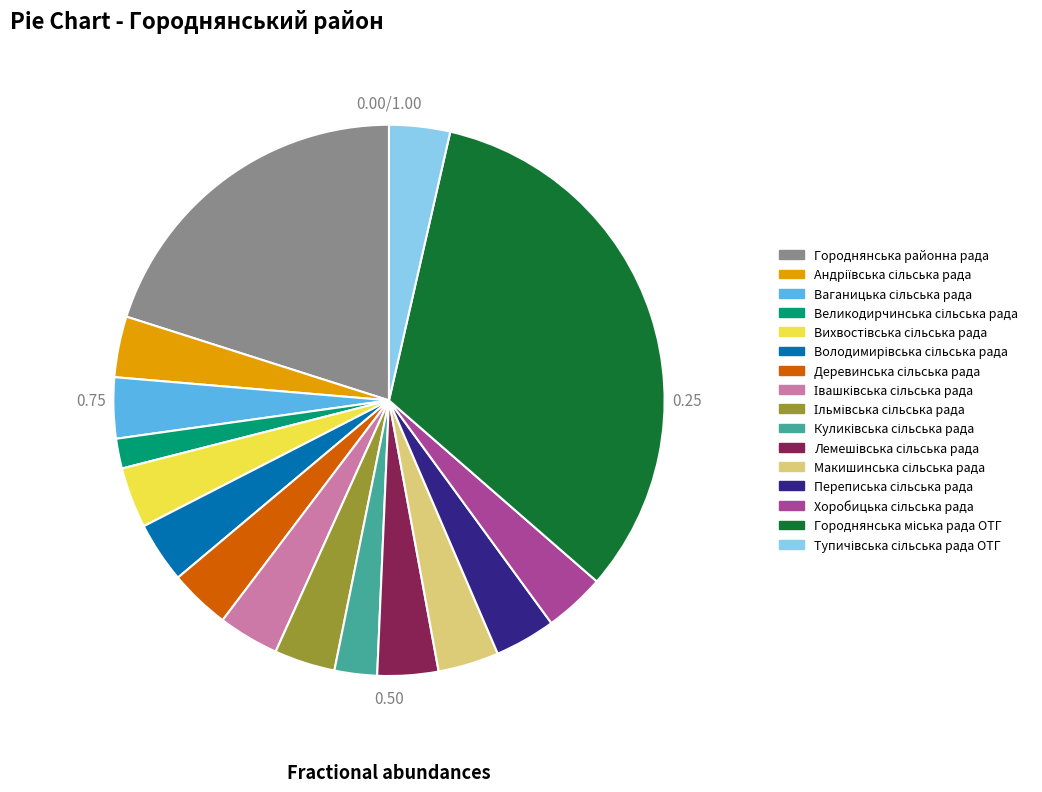

Does any single category account for the majority?

No